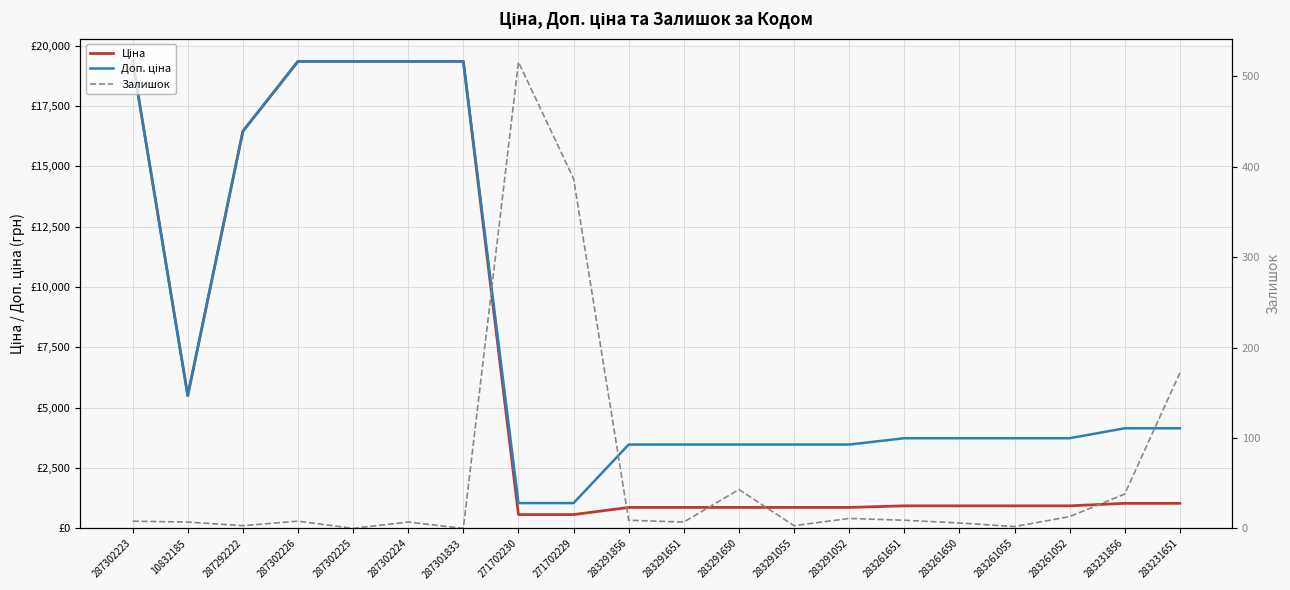

What position from the left is 283231856?

19